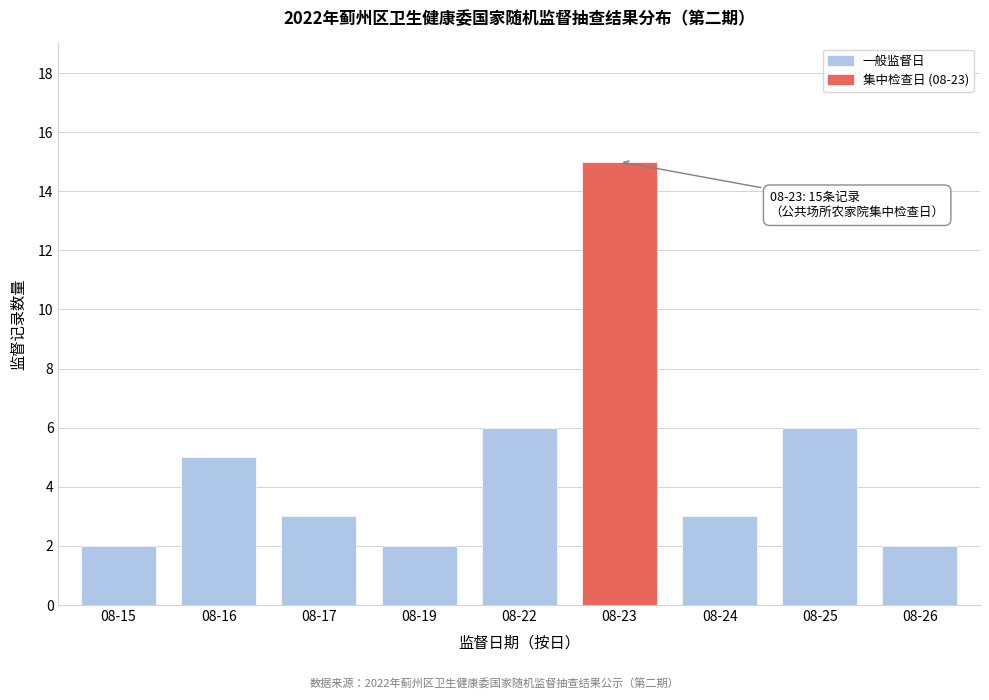

Reading right to left, extract all data points from this chart.

08-26=2	08-25=6	08-24=3	08-23=15	08-22=6	08-19=2	08-17=3	08-16=5	08-15=2